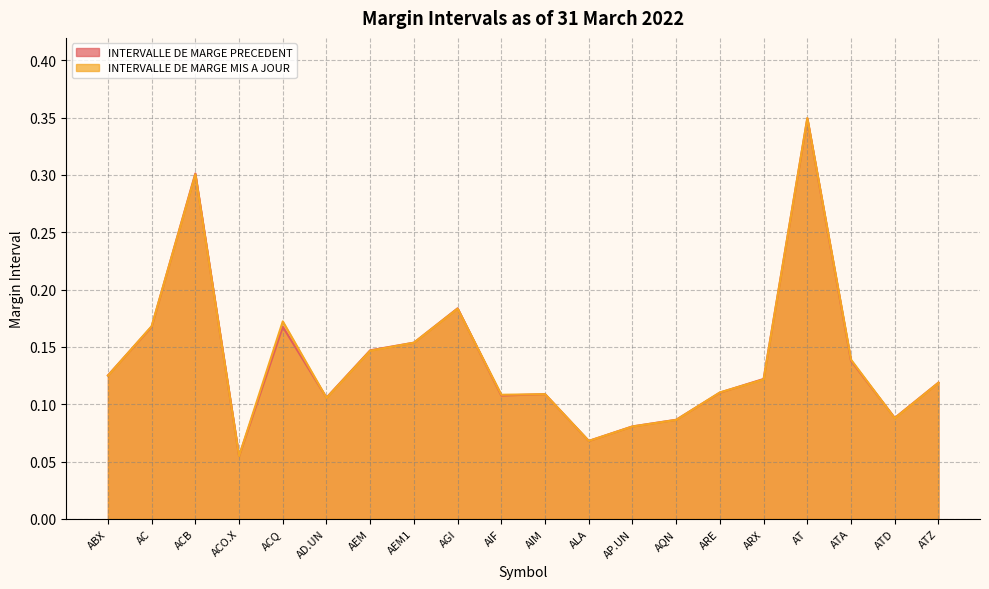

How many lines are shown in the chart?

2